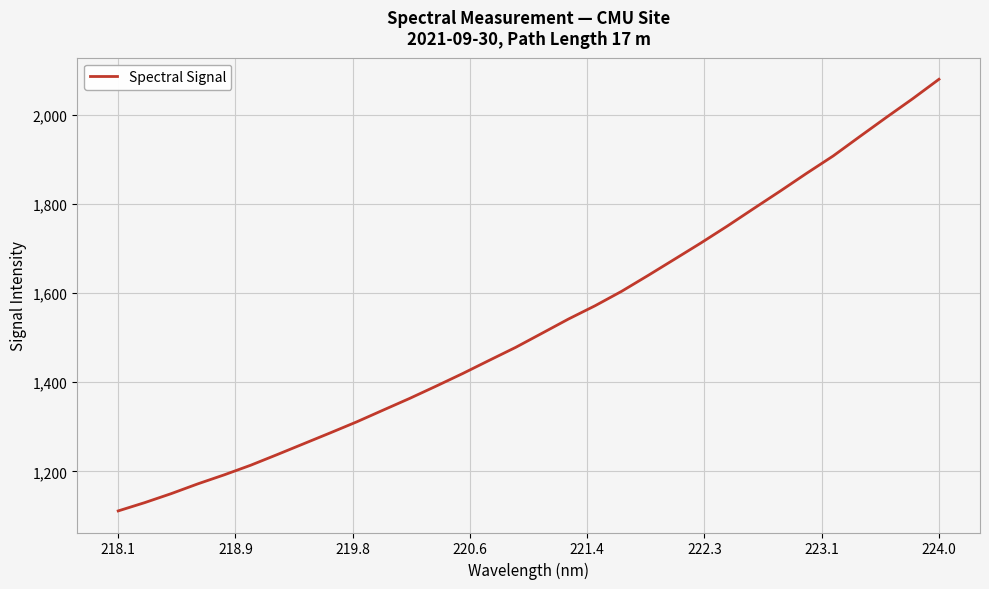

Count the number of values greater than 1509.

16